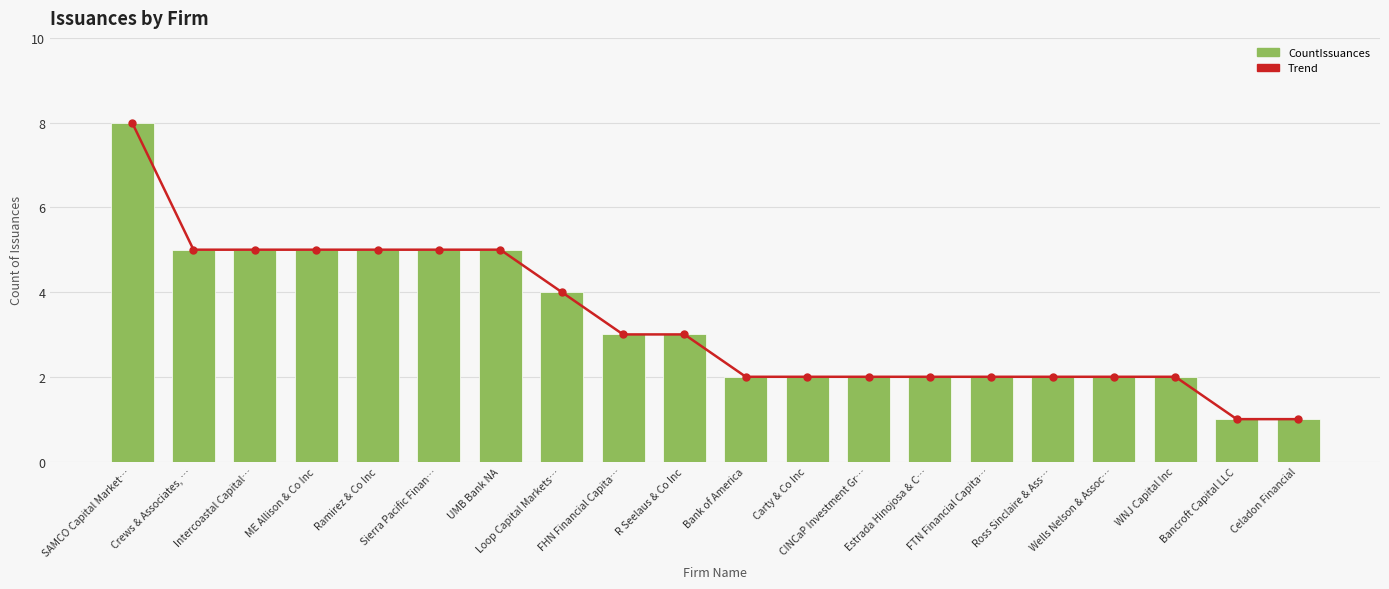

Which has a higher value, UMB Bank NA or Estrada Hinojosa & C…?

UMB Bank NA